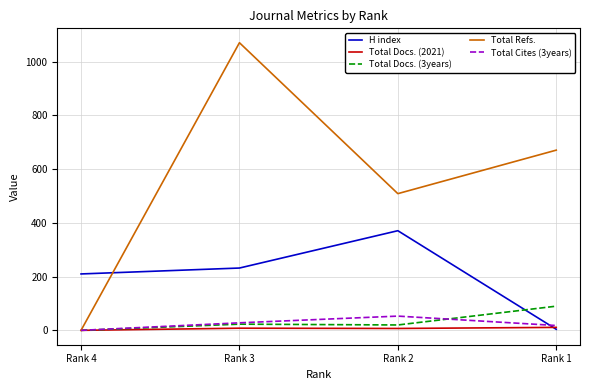

What is the minimum value for H index?

4